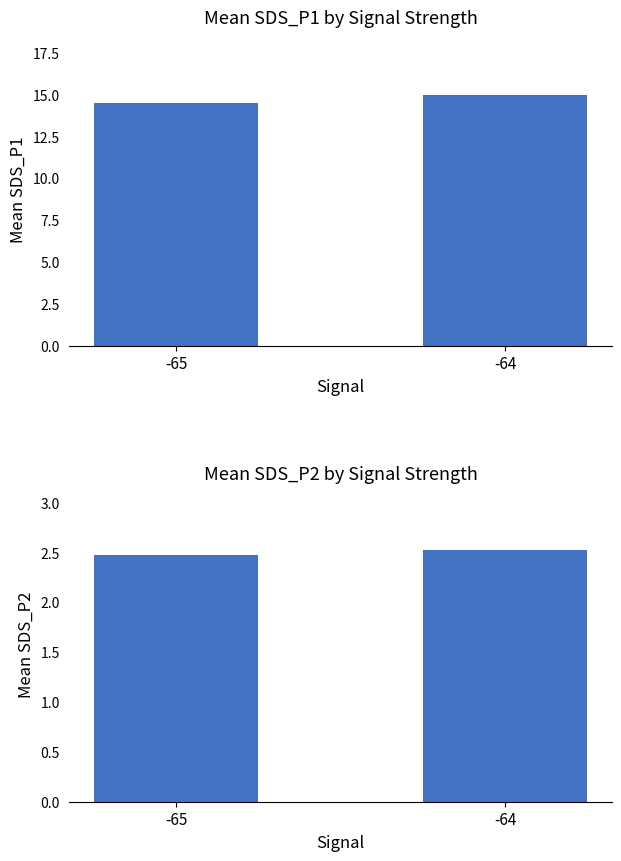

Which series has the largest total across all categories?

SDS_P1